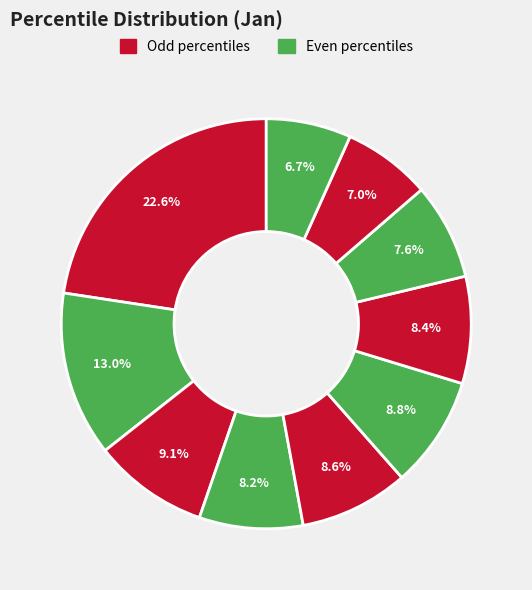

Is there any slice that represents more than half of the pie?

No